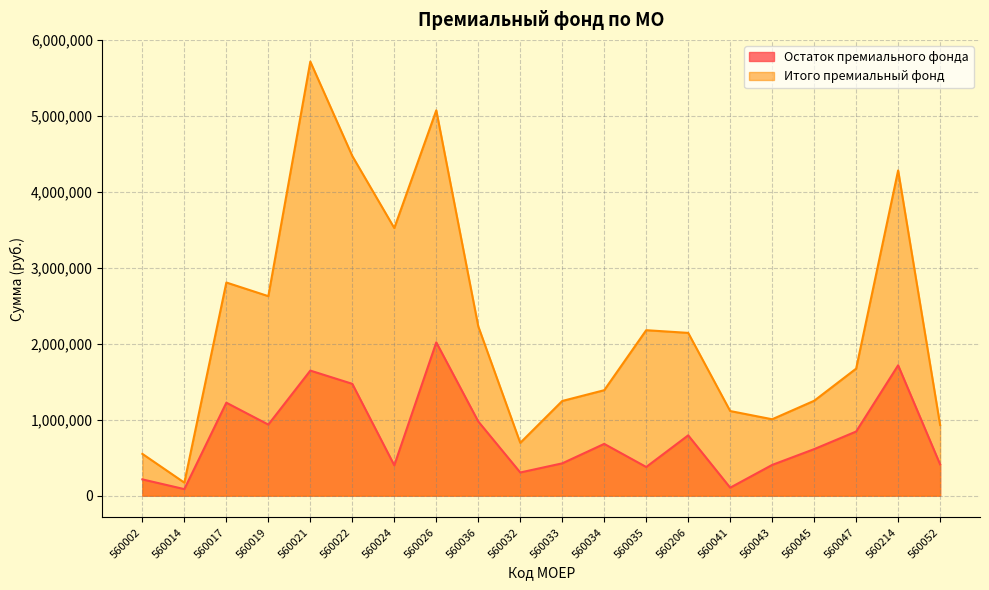

At which label does Итого премиальный фонд first exceed 2144503?

560017